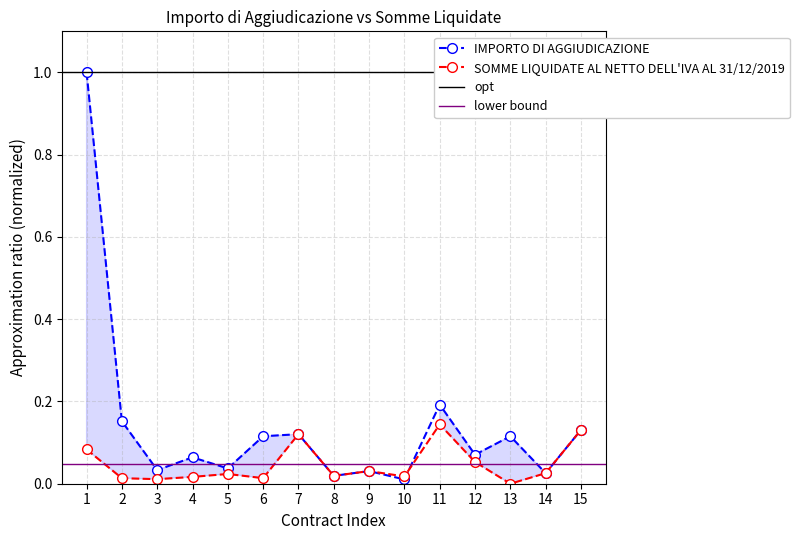

True or false: IMPORTO DI AGGIUDICAZIONE and SOMME LIQUIDATE AL NETTO DELL'IVA AL 31/12/2019 intersect in this chart.

True